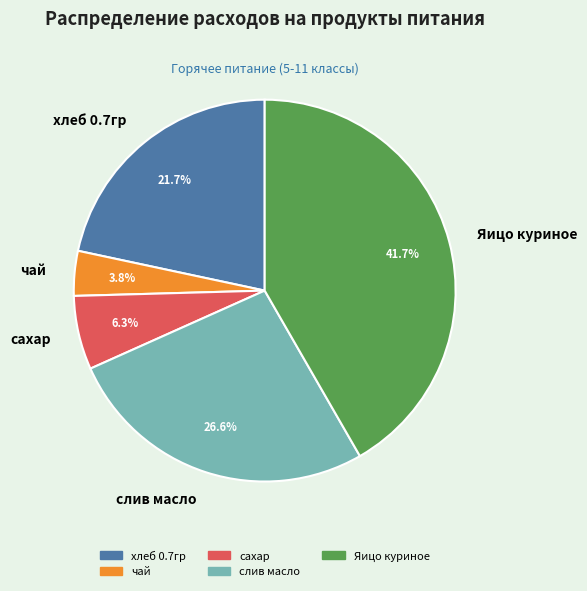

Between сахар and хлеб 0.7гр, which is larger?

хлеб 0.7гр